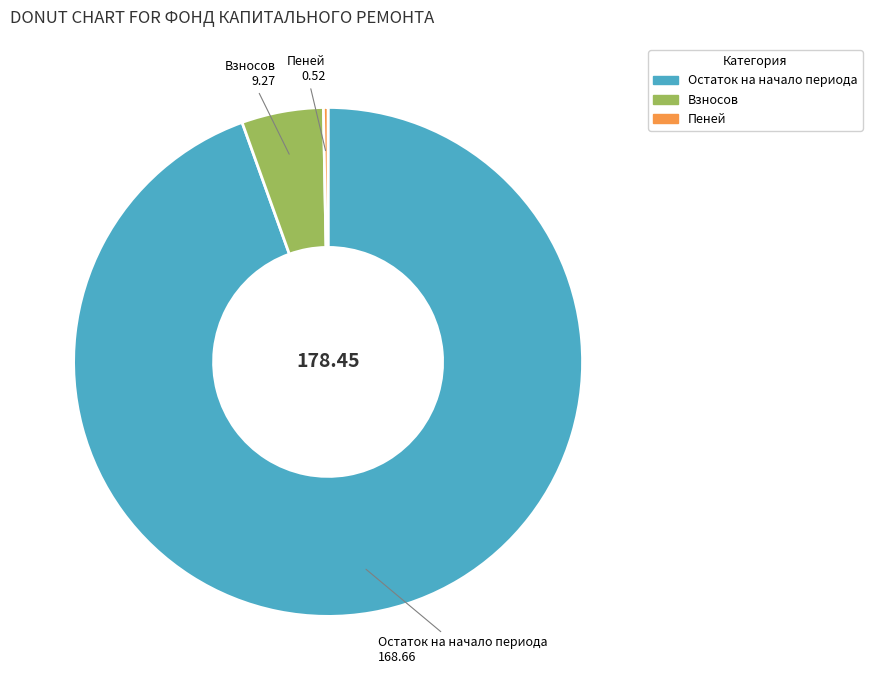

Is there any slice that represents more than half of the pie?

Yes